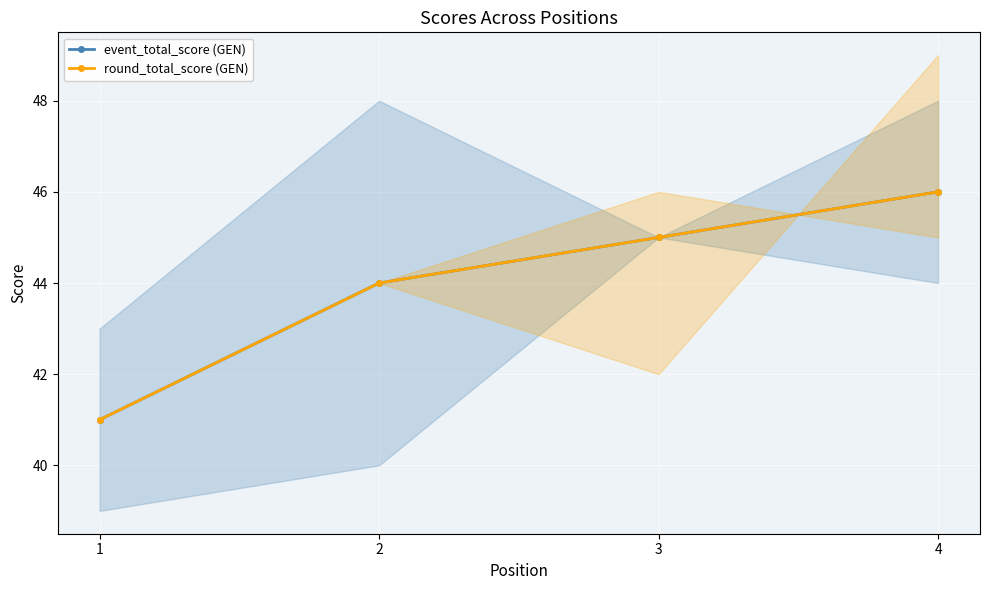

What is the average value of the event_total_score (GEN) series?

44